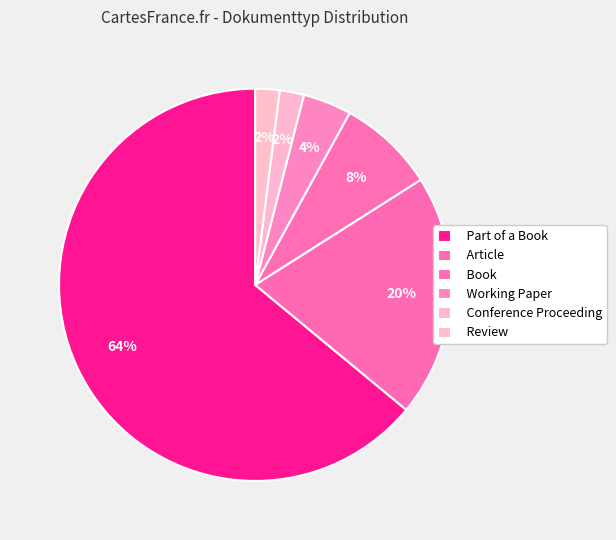

To the nearest percent, what portion does Working Paper represent?

4%